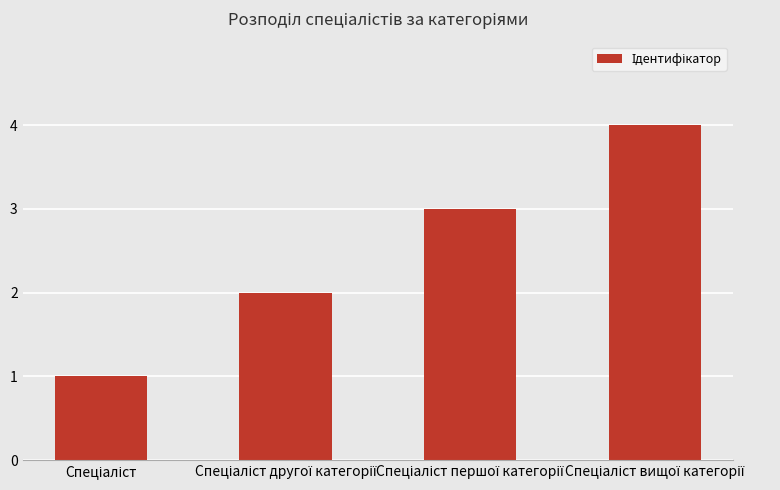

What is the difference between the maximum and minimum values?

3